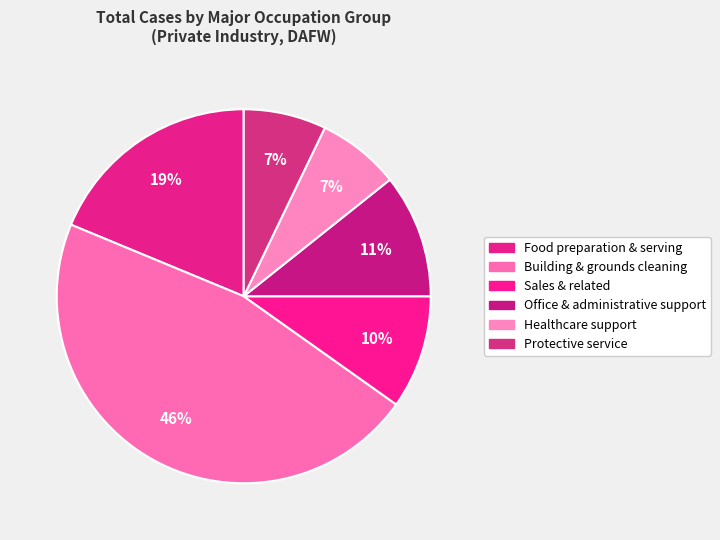

Count the number of slices in the pie.

6